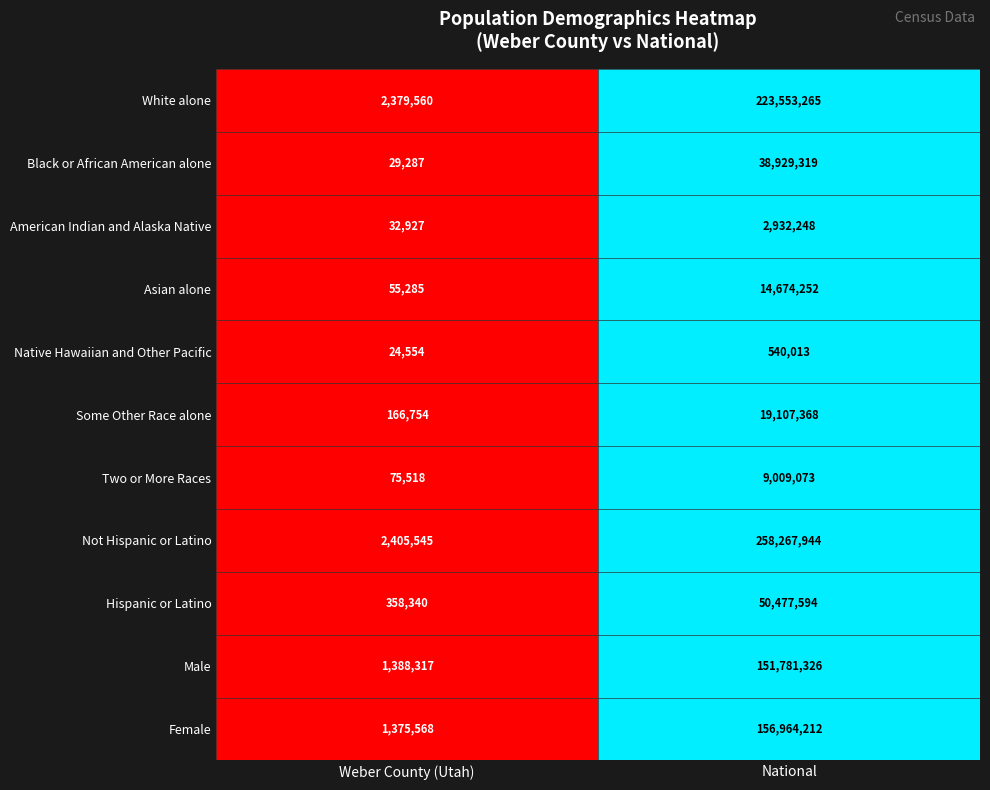

Reading left to right, transcribe all the data shown in this chart.

White alone: Weber County (Utah)=2379560	National=223553265
Black or African American alone: Weber County (Utah)=29287	National=38929319
American Indian and Alaska Native: Weber County (Utah)=32927	National=2932248
Asian alone: Weber County (Utah)=55285	National=14674252
Native Hawaiian and Other Pacific: Weber County (Utah)=24554	National=540013
Some Other Race alone: Weber County (Utah)=166754	National=19107368
Two or More Races: Weber County (Utah)=75518	National=9009073
Not Hispanic or Latino: Weber County (Utah)=2405545	National=258267944
Hispanic or Latino: Weber County (Utah)=358340	National=50477594
Male: Weber County (Utah)=1388317	National=151781326
Female: Weber County (Utah)=1375568	National=156964212